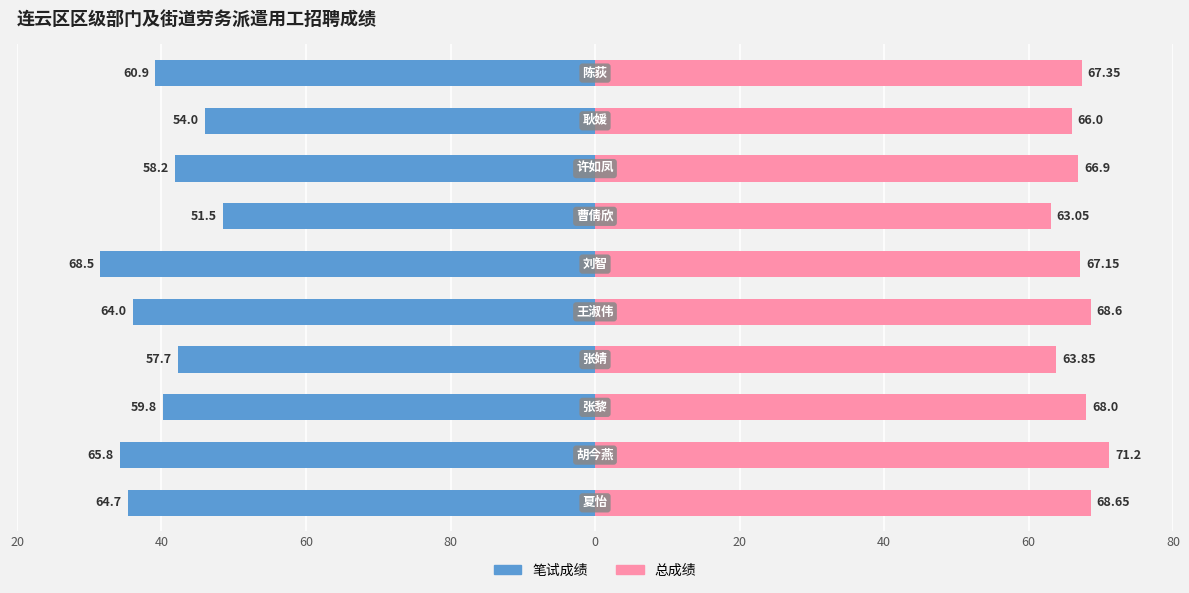

Reading left to right, list all the values displayed in this chart.

笔试成绩: -64.7	-65.8	-59.8	-57.7	-64.0	-68.5	-51.5	-58.2	-54.0	-60.9
总成绩: 68.7	71.2	68.0	63.9	68.6	67.2	63.0	66.9	66.0	67.3